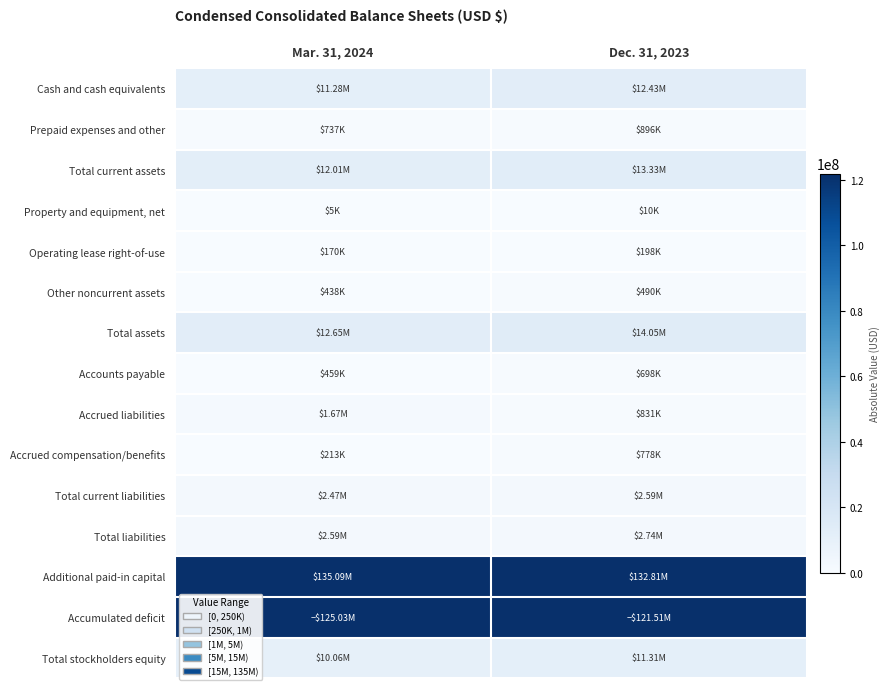

What is the spread (max minus min) of values at Mar. 31, 2024?

135082000